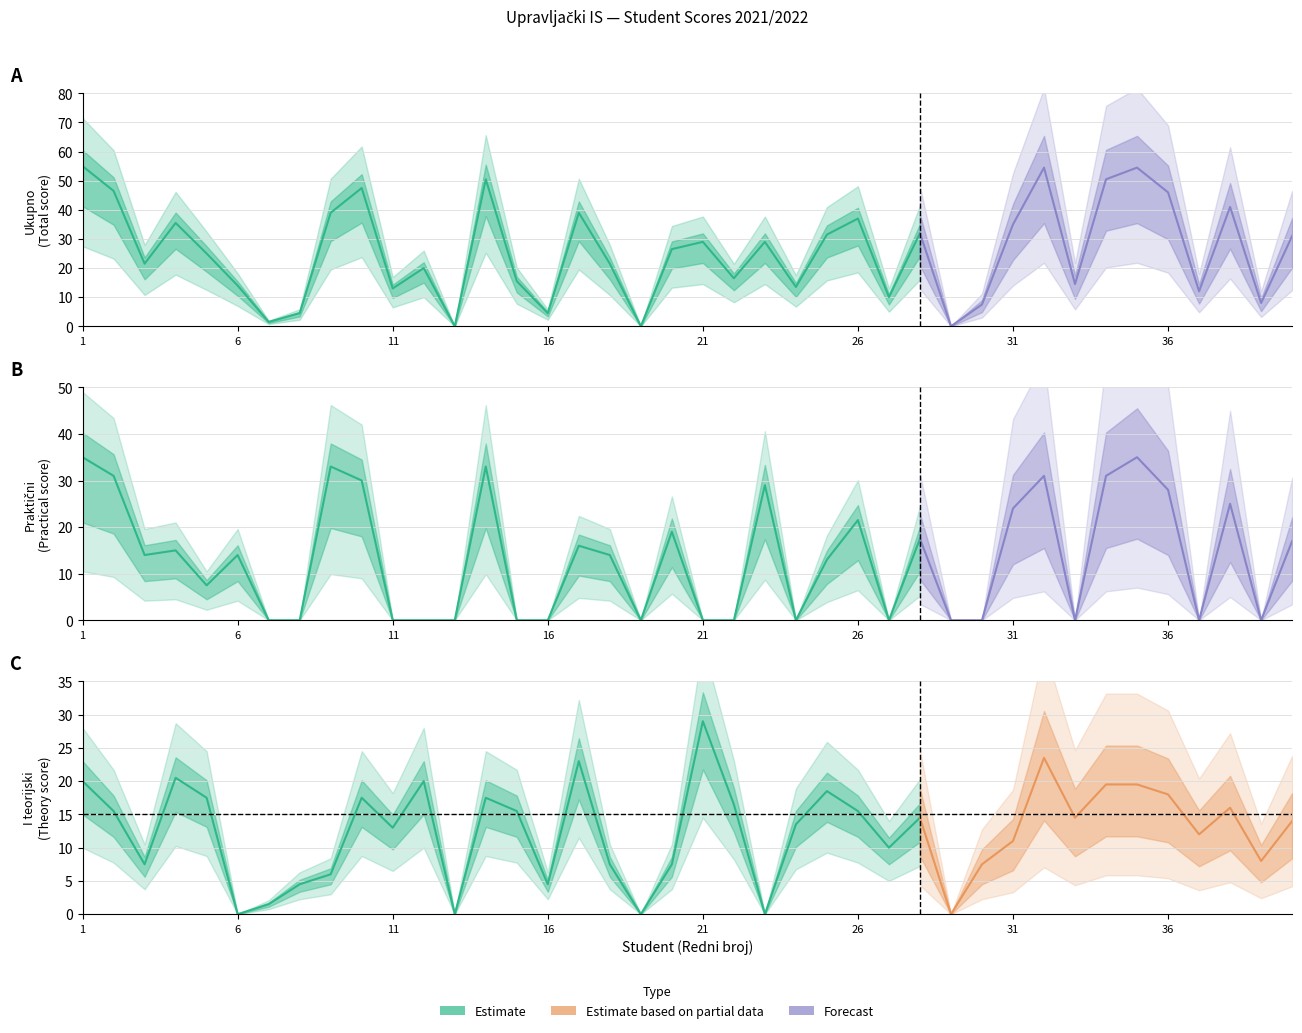

Does the chart display data point markers on the line(s)?

No